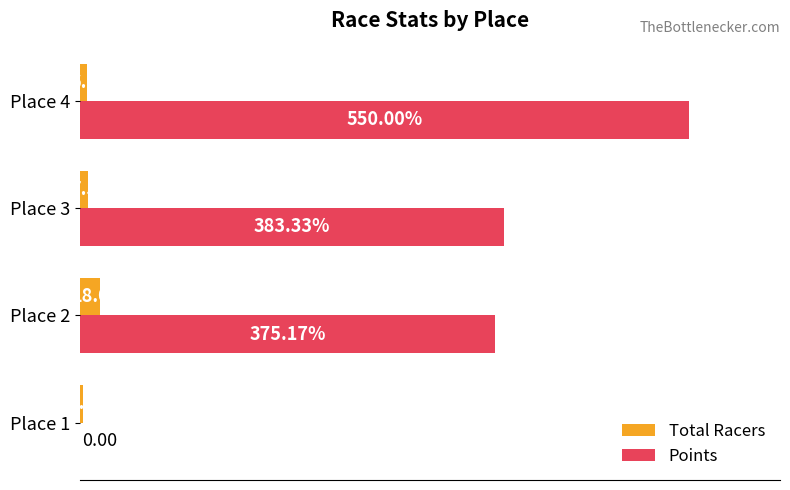

At which category is the sum across all series the highest?

Place 4